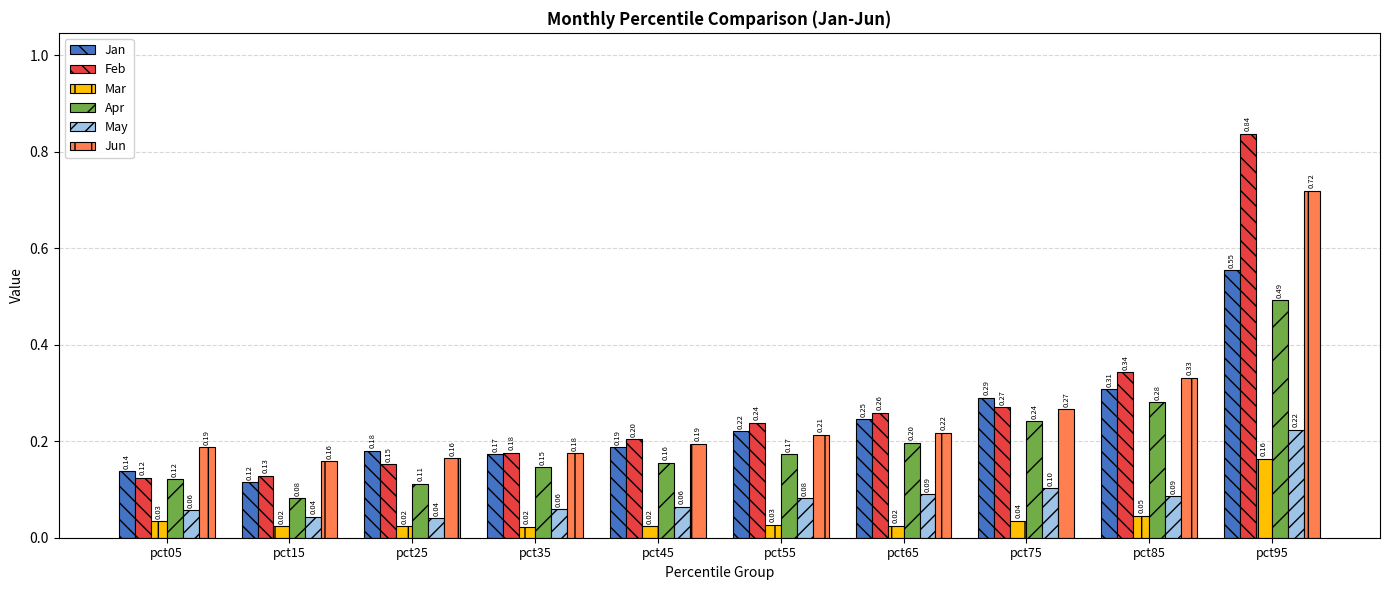

What is the value of the Jan bar at the 2nd from the left?

0.1